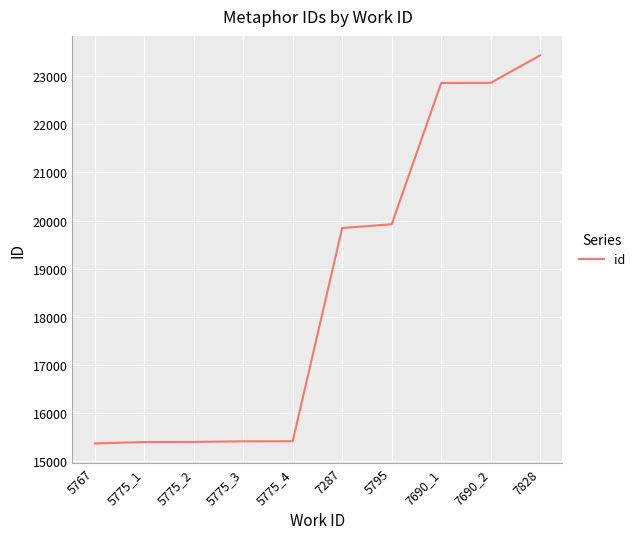

Is it true that the value at 5775_1 is 21808?

False